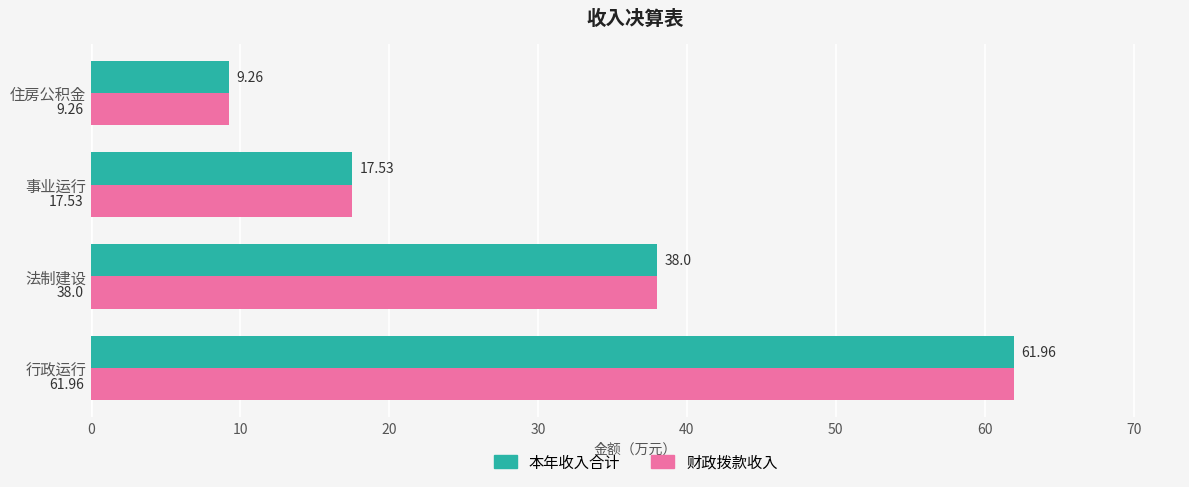

Where is 财政拨款收入 nearest to the value 35?

法制建设